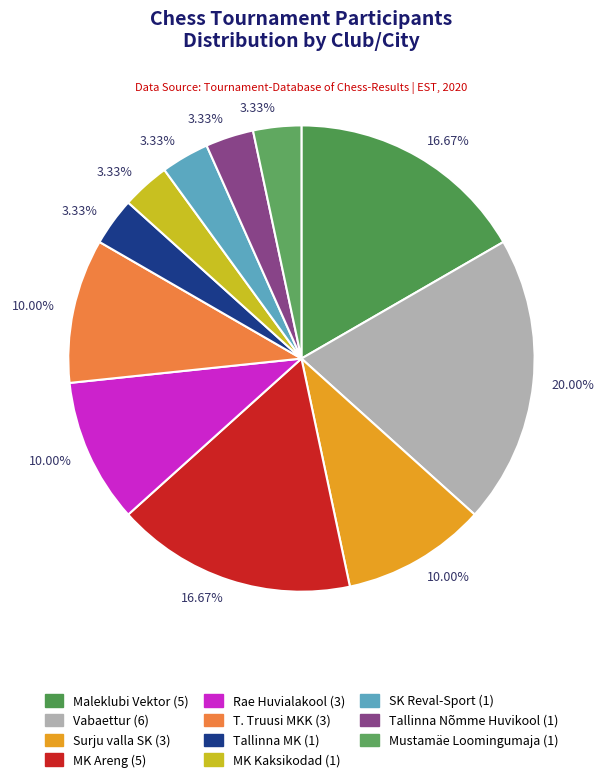

Which category has the biggest portion of the pie?

Vabaettur